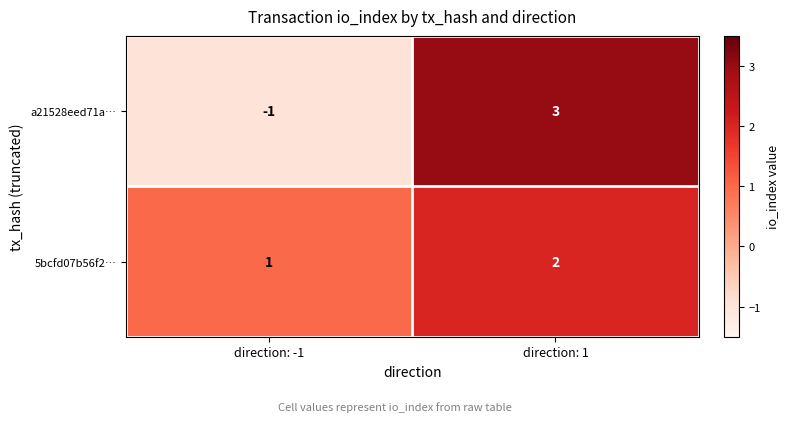

At which category does the chart reach its peak across all series?

direction: 1